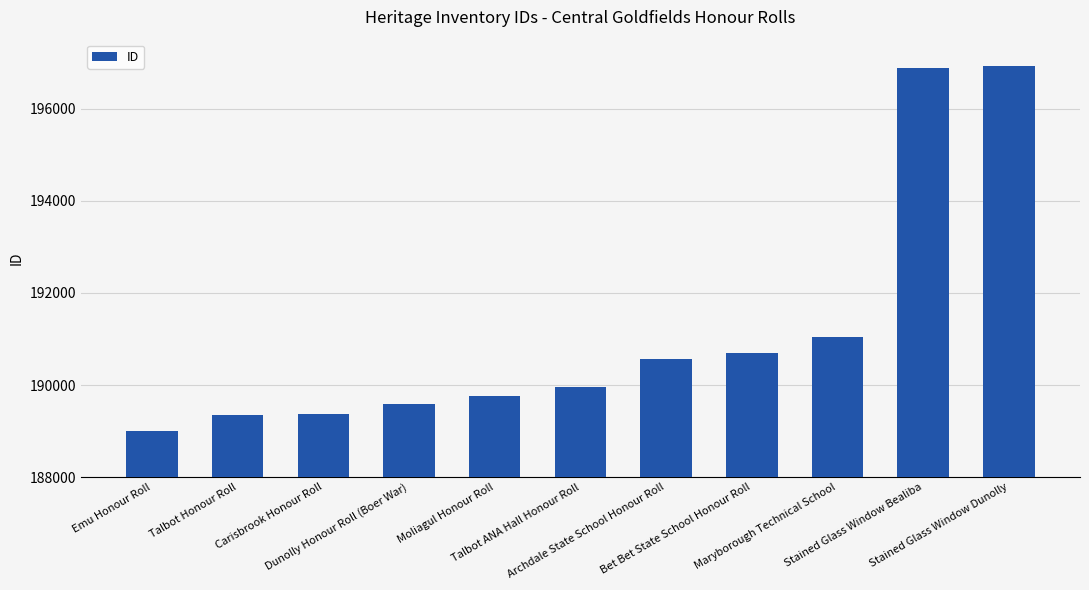

What is the greatest value displayed?

196919